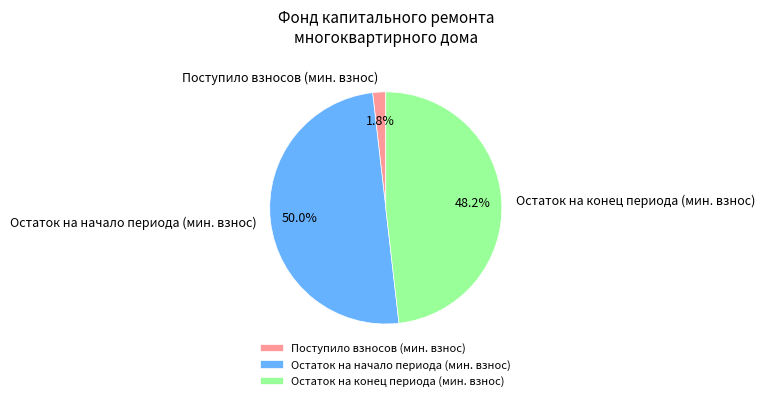

Does Поступило взносов (мин. взнос) represent more than half of the total?

No